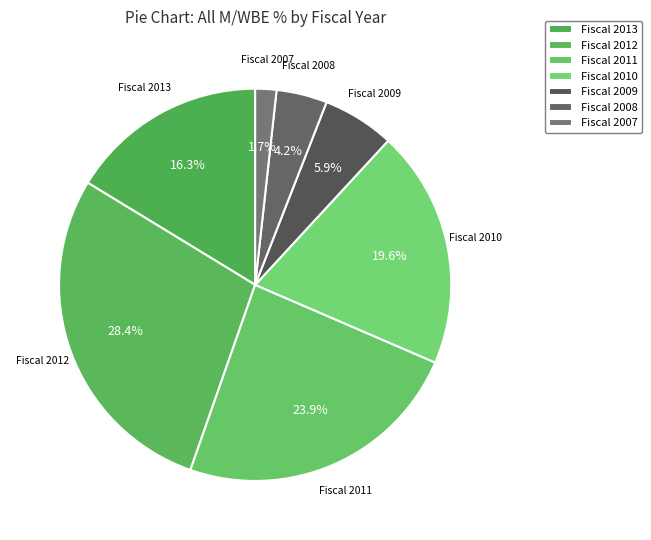

To the nearest percent, what is the difference between the largest and smallest slice percentages?

27%